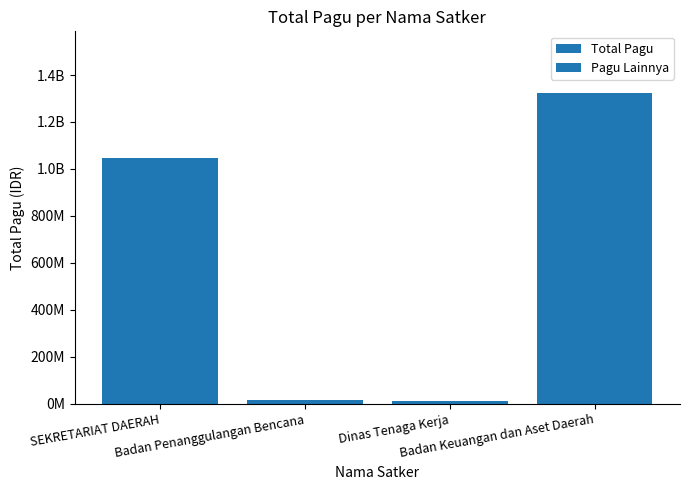

The value at Badan Keuangan dan Aset Daerah is 786223337. True or false?

False